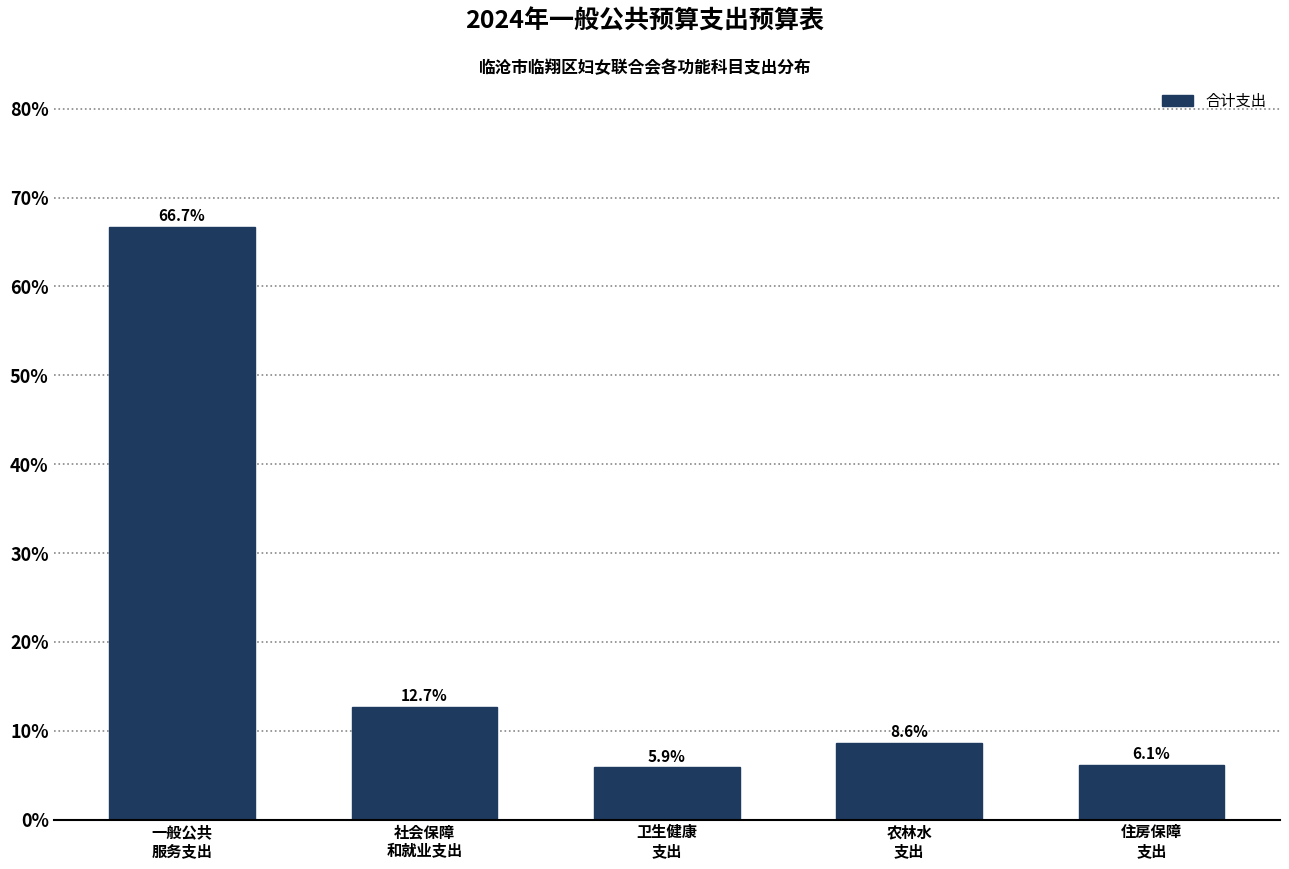

Reading left to right, extract all data points from this chart.

66.7	12.7	5.9	8.6	6.1